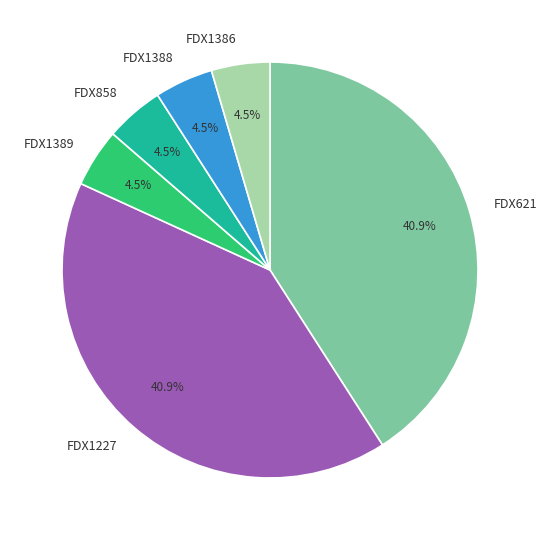

Do FDX858 and FDX621 together represent more than half of the pie?

No